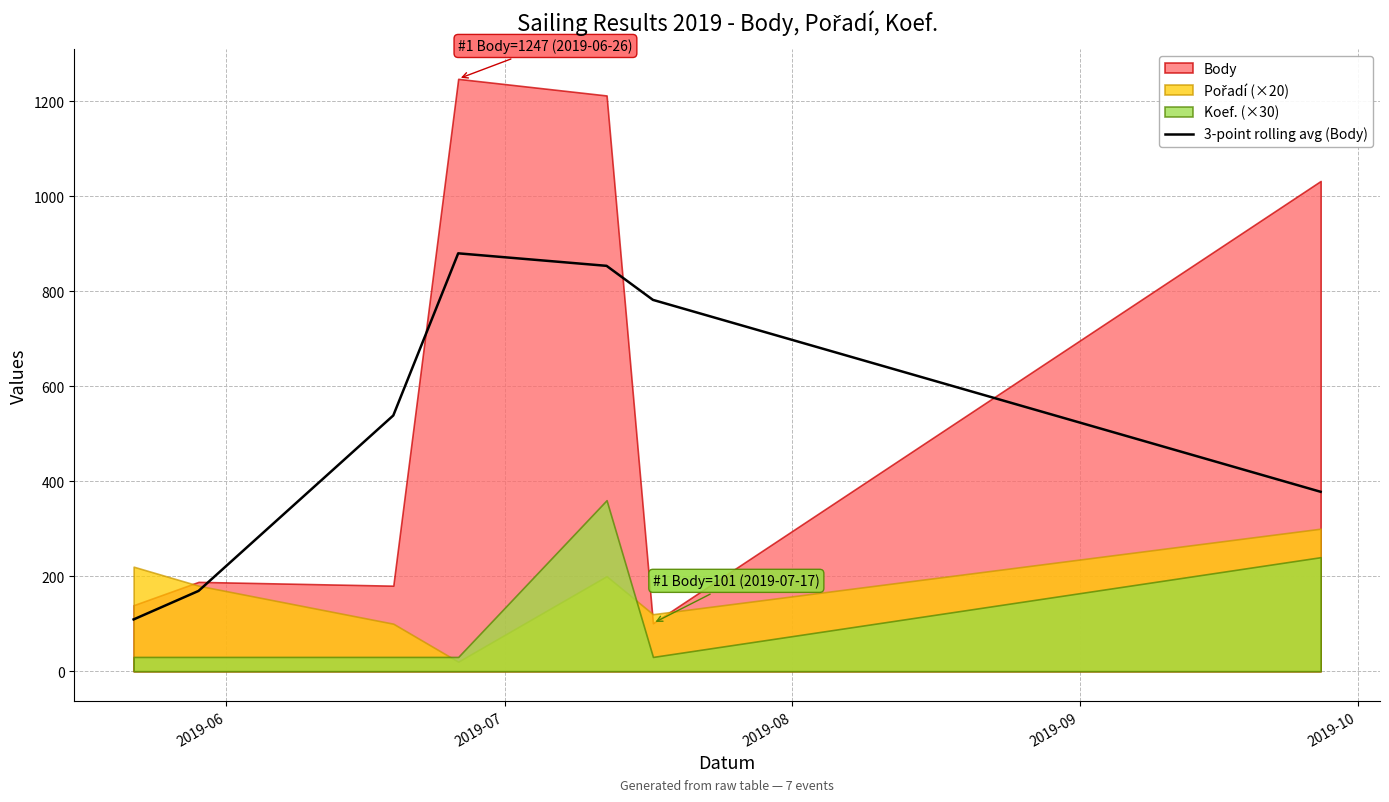

What is the highest value of the 3-point rolling avg (Body) series?

879.7